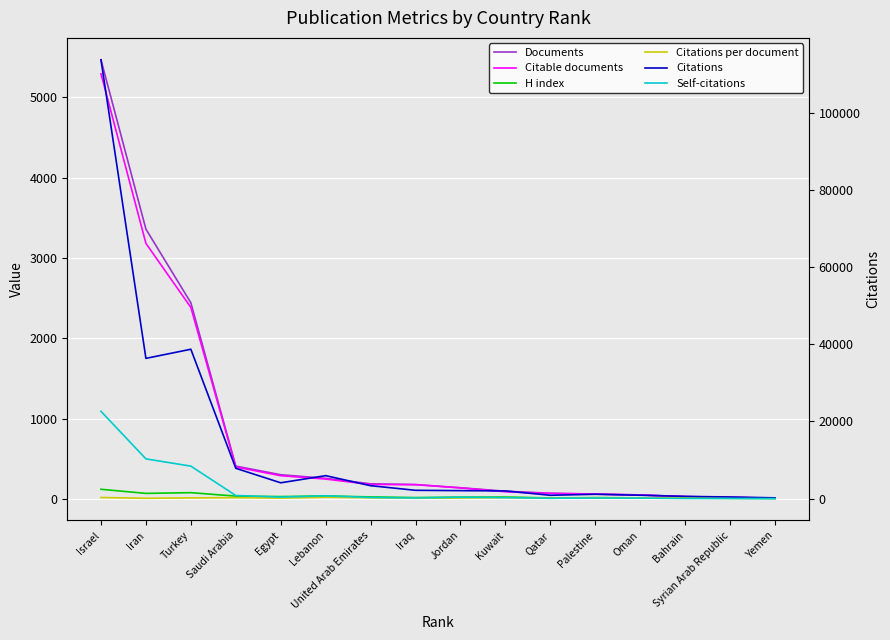

The Self-citations series shows 213.4 at Oman. True or false?

False